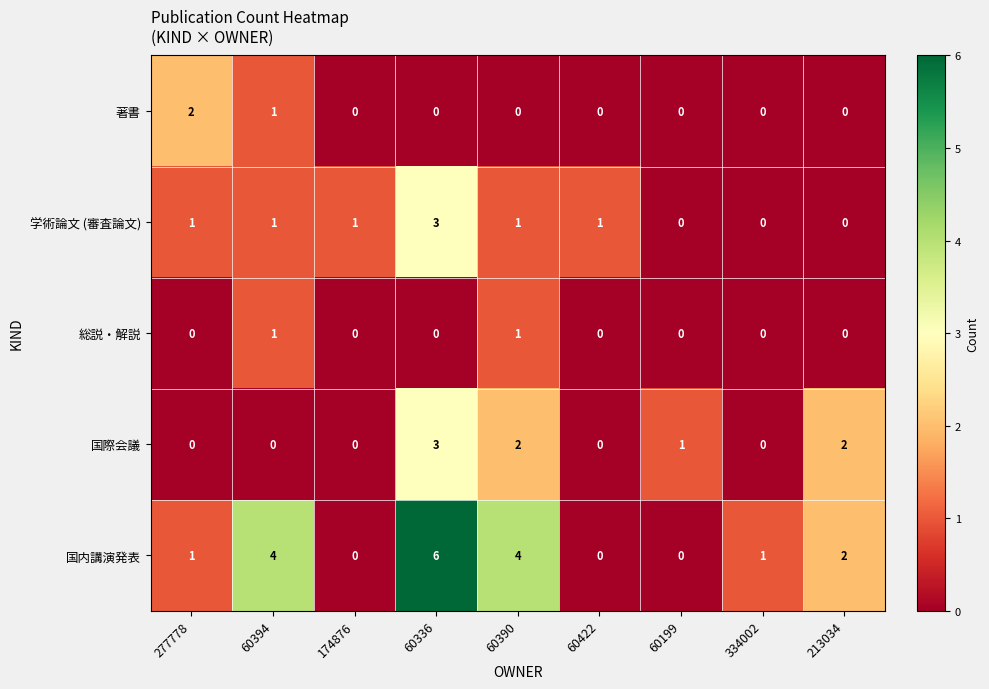

Which series has the widest spread of values?

国内講演発表